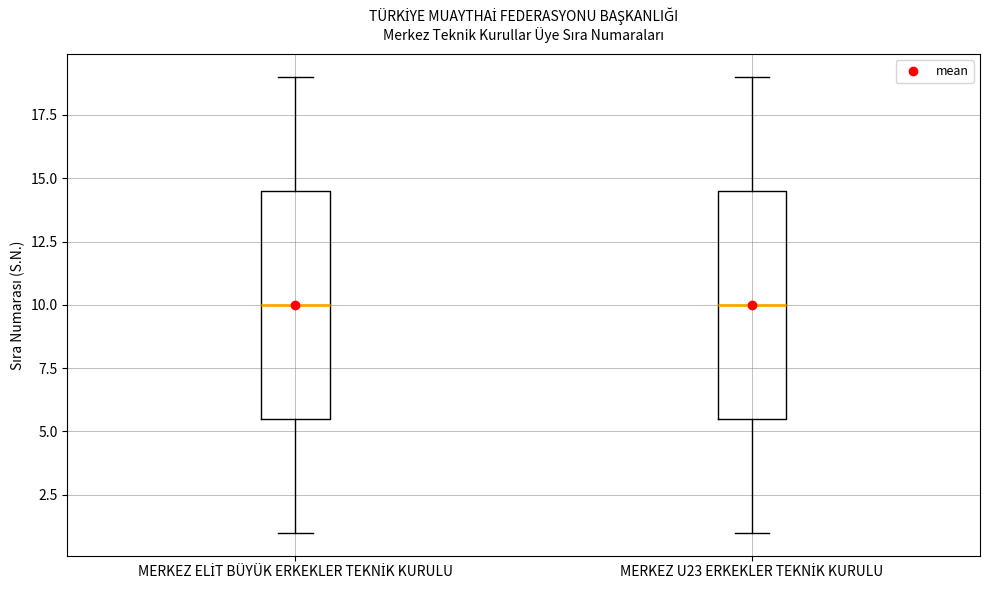

Reading left to right, read every box against the y-axis: the position of its median line, the range the box covers, and the ends of its whiskers. The values are not printed on the chart, so give them approximately, as read against the axis.

MERKEZ ELİT BÜYÜK ERKEKLER TEKNİK KURULU: median 10.0, box 5.5 to 14.5, whiskers 1.0 to 19.0
MERKEZ U23 ERKEKLER TEKNİK KURULU: median 10.0, box 5.5 to 14.5, whiskers 1.0 to 19.0